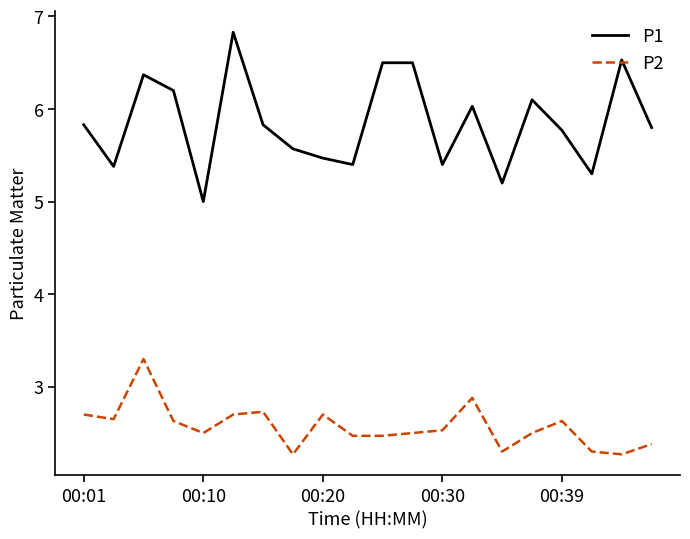

Which series has the widest spread of values?

P1